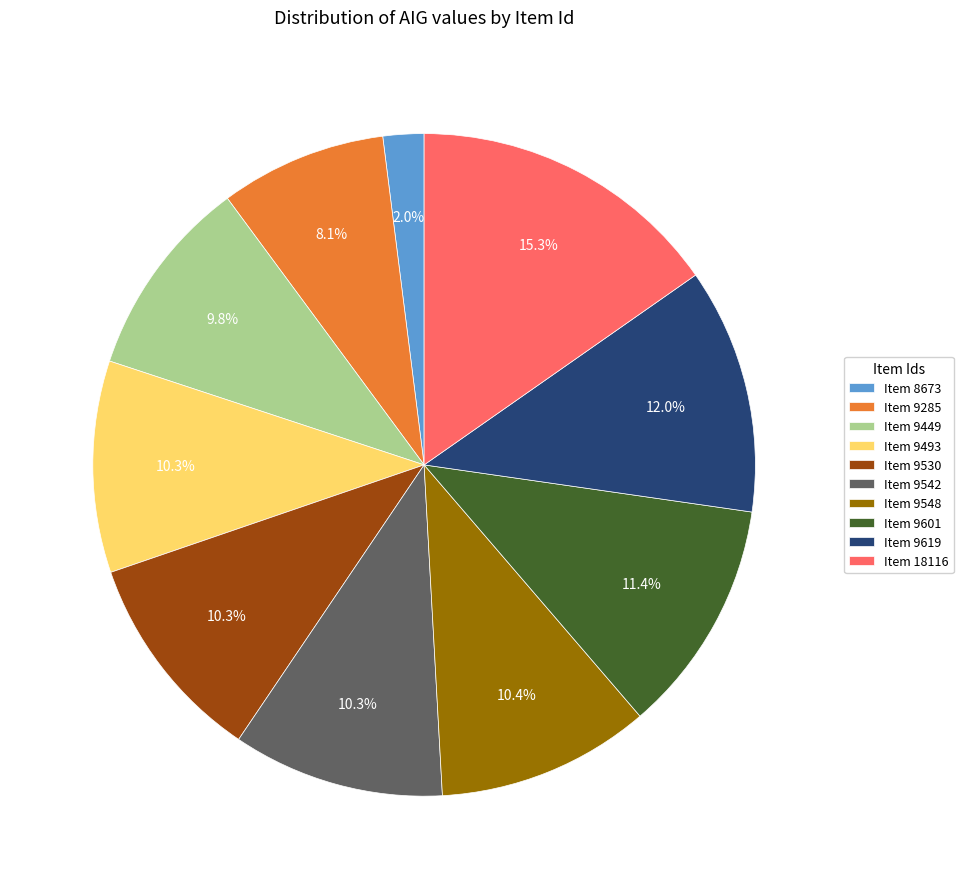

What percentage do Item 9493 and Item 9548 together represent?

20.7%